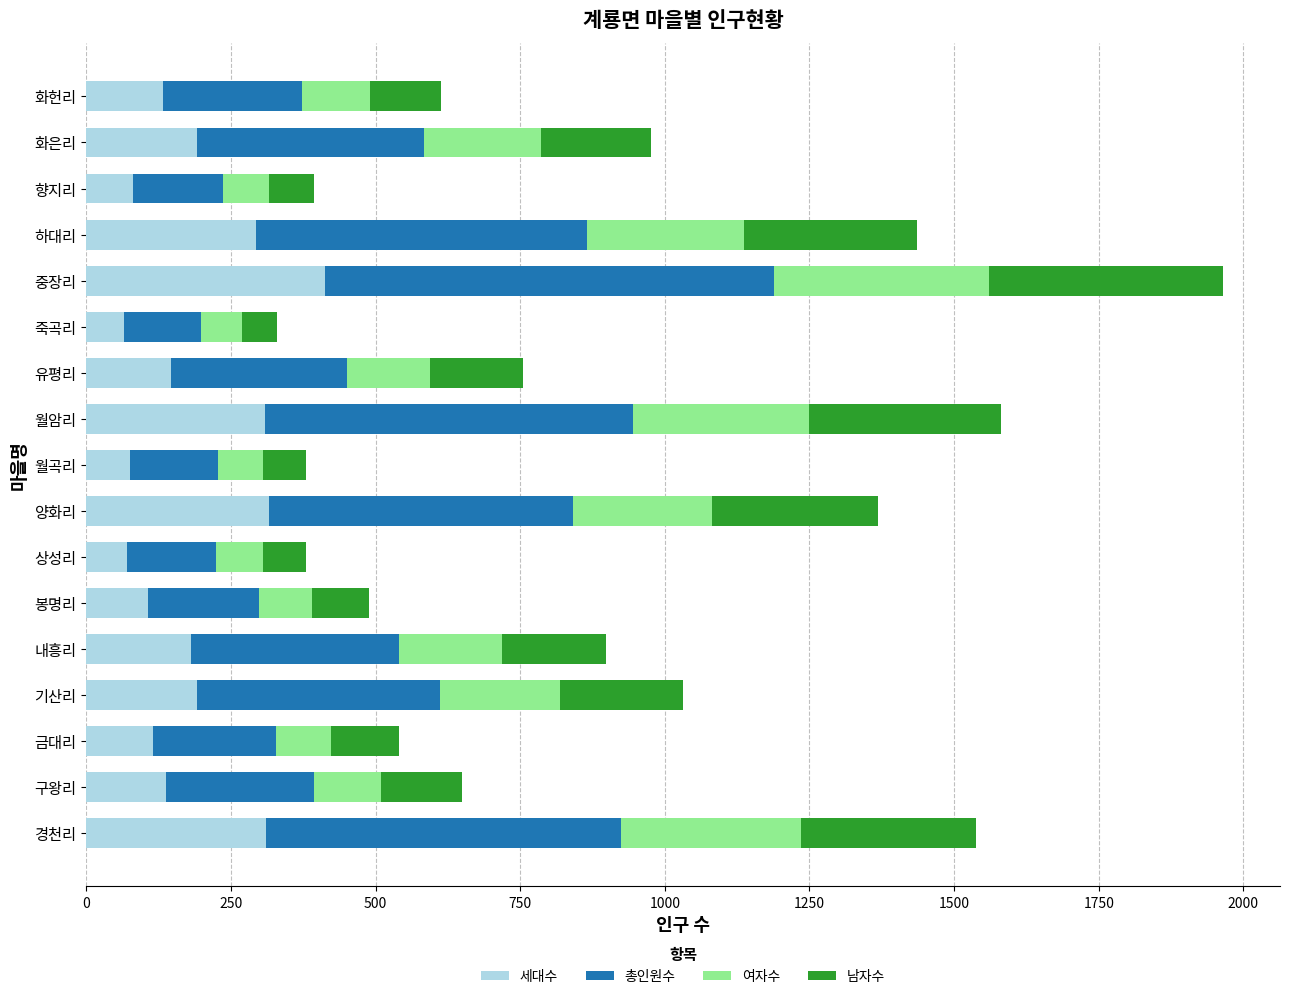

At which category is the sum across all series the highest?

중장리